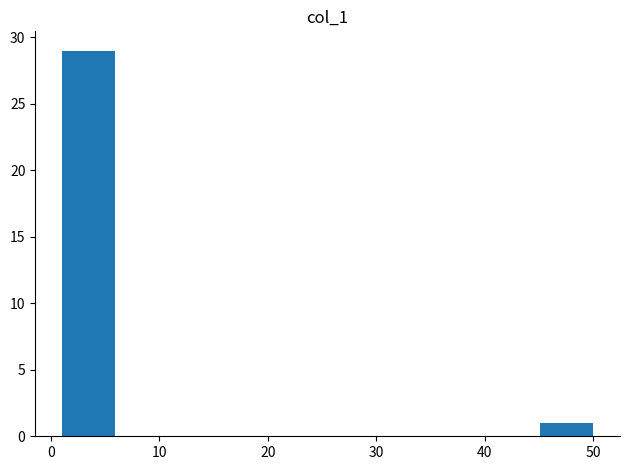

Reading left to right, list every bar in this chart as the range it spans on the x-axis followed by its height. Neither the bar edges nor the heights are printed on the chart, so give them approximately, as read against the axes.

1.0 to 5.9: 29
5.9 to 10.8: 0
10.8 to 15.7: 0
15.7 to 20.6: 0
20.6 to 25.5: 0
25.5 to 30.4: 0
30.4 to 35.3: 0
35.3 to 40.2: 0
40.2 to 45.1: 0
45.1 to 50.0: 1